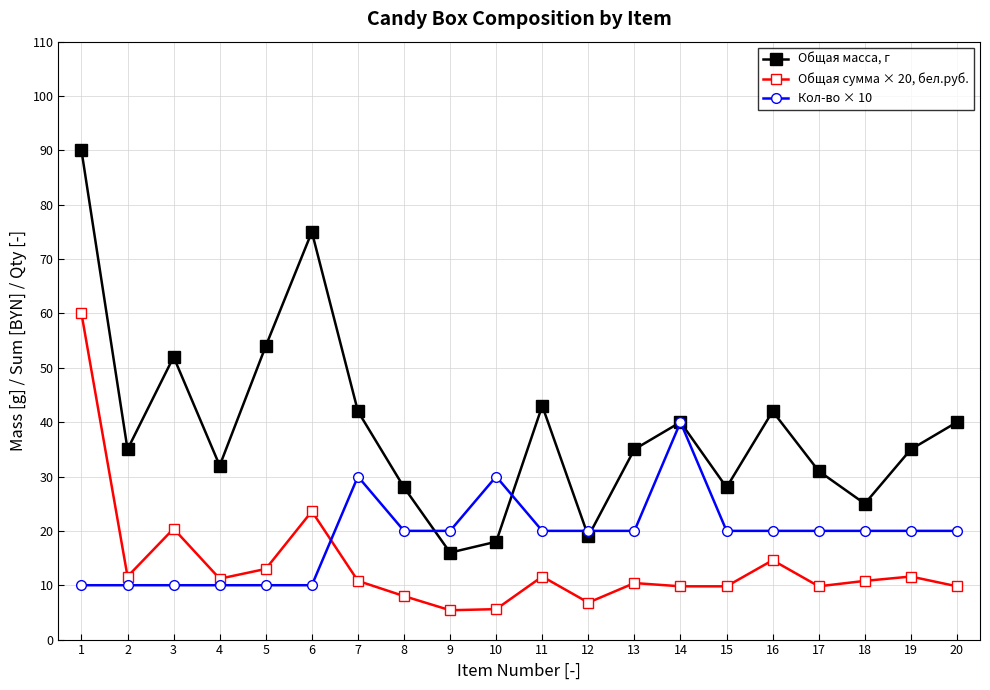

The Общая сумма × 20, бел.руб. series shows 11.6 at 11. True or false?

True